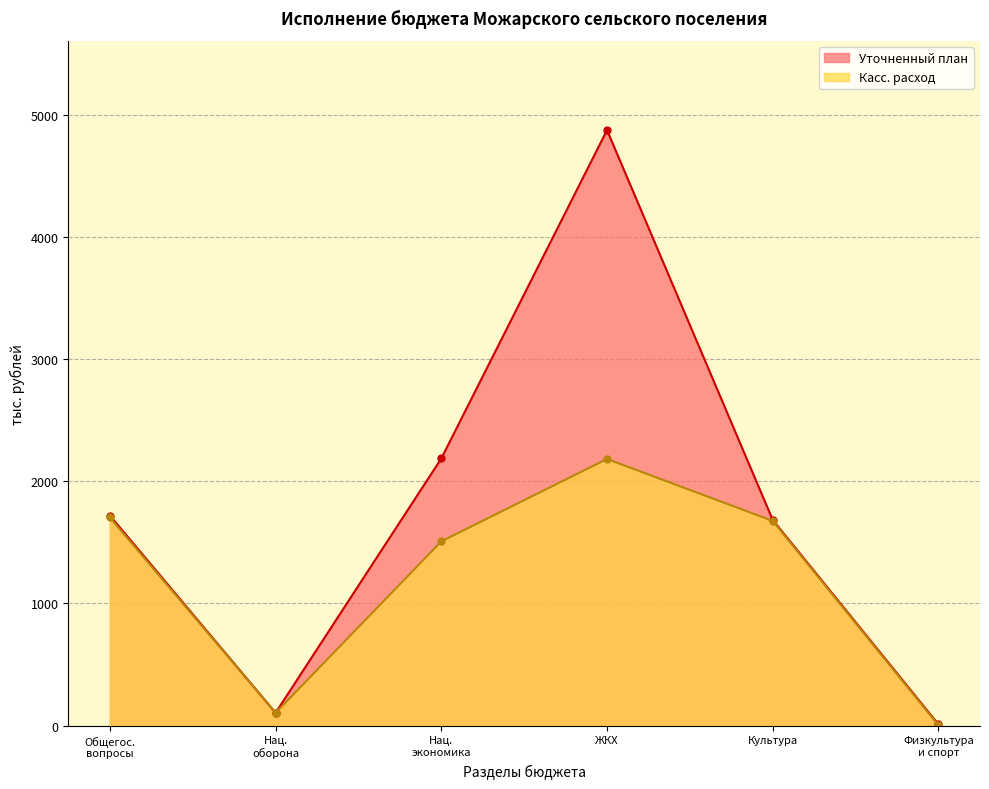

How many data points in Уточненный план are less than 1718?

3